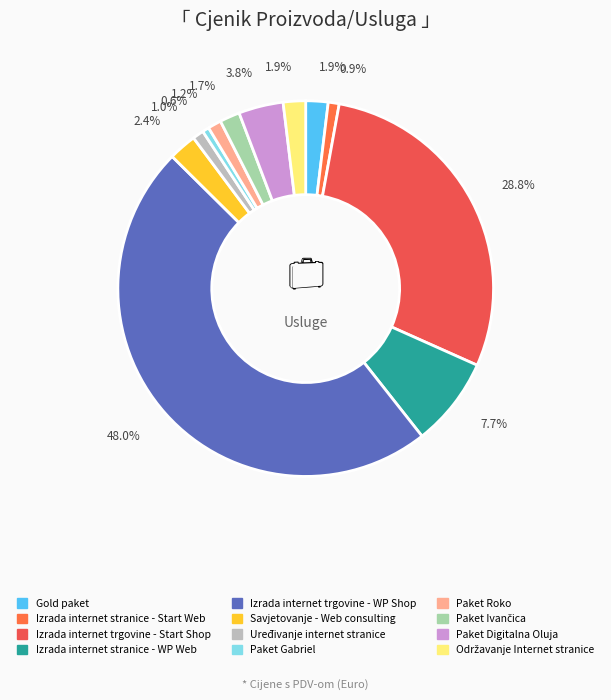

To the nearest percent, what percentage of the pie is Paket Roko?

1%